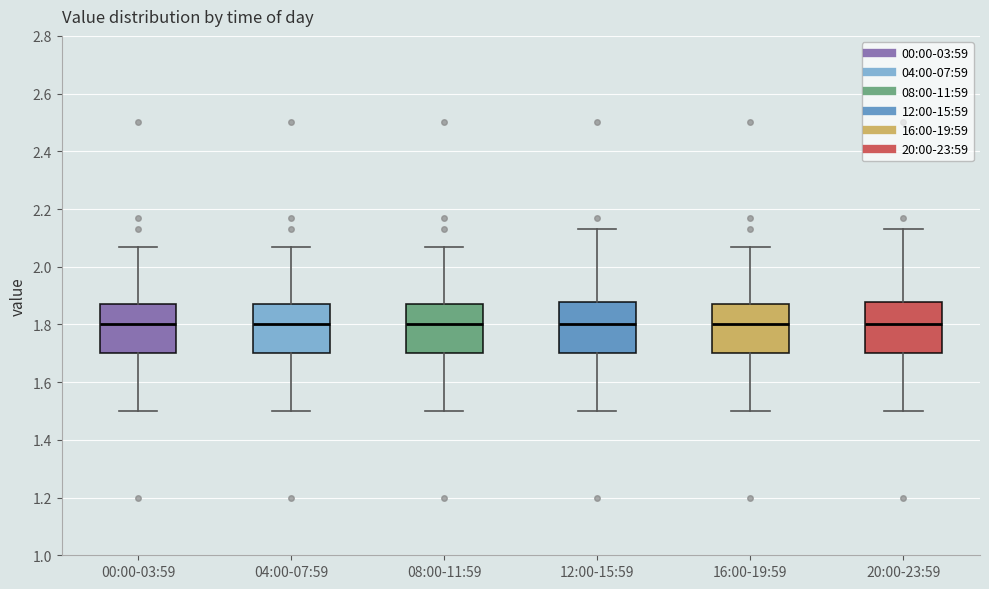

Reading left to right, read every box against the y-axis: the position of its median line, the range the box covers, and the ends of its whiskers. The values are not printed on the chart, so give them approximately, as read against the axis.

00:00-03:59: median 1.80, box 1.70 to 1.88, whiskers 1.50 to 2.08
04:00-07:59: median 1.80, box 1.70 to 1.88, whiskers 1.50 to 2.08
08:00-11:59: median 1.80, box 1.70 to 1.88, whiskers 1.50 to 2.08
12:00-15:59: median 1.80, box 1.70 to 1.88, whiskers 1.50 to 2.14
16:00-19:59: median 1.80, box 1.70 to 1.88, whiskers 1.50 to 2.08
20:00-23:59: median 1.80, box 1.70 to 1.88, whiskers 1.50 to 2.14